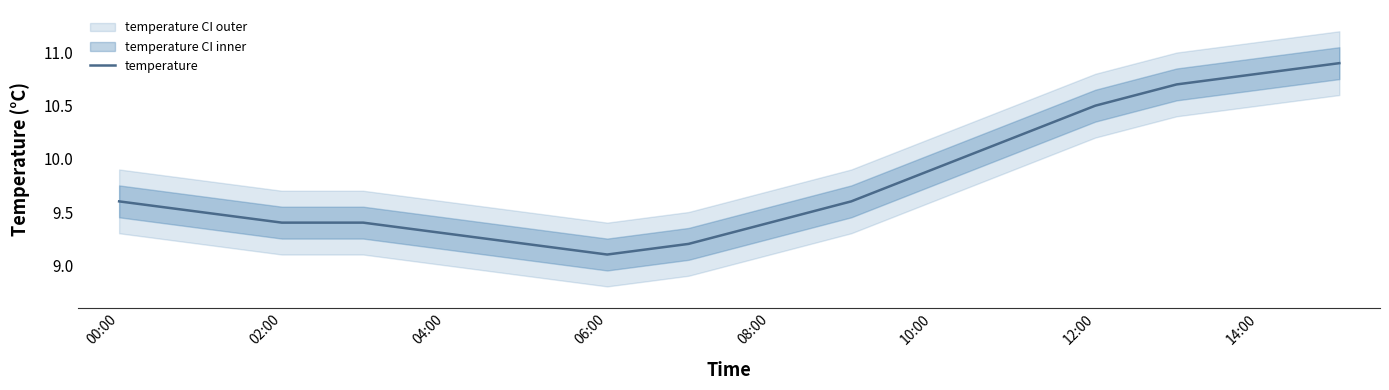

True or false: the data has more than 1 interior local peaks.

False